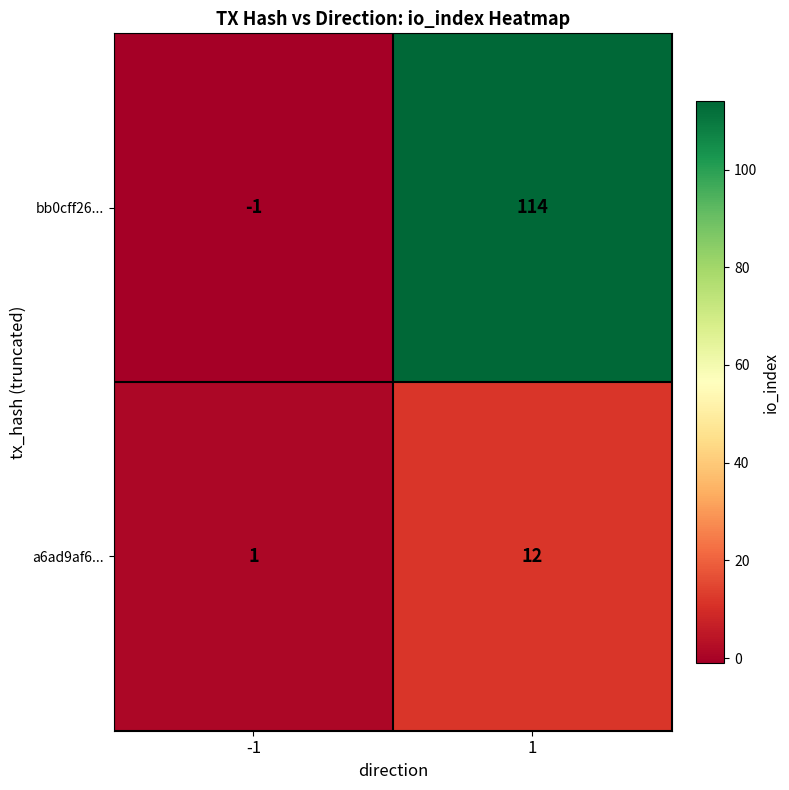

Rank the series by their average value, from lowest to highest.

a6ad9af6..., bb0cff26...